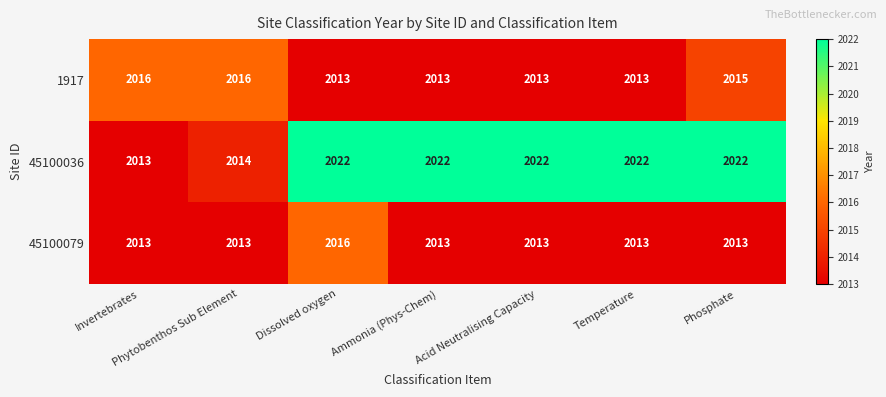

What is the lowest value of the 1917 series?

2013